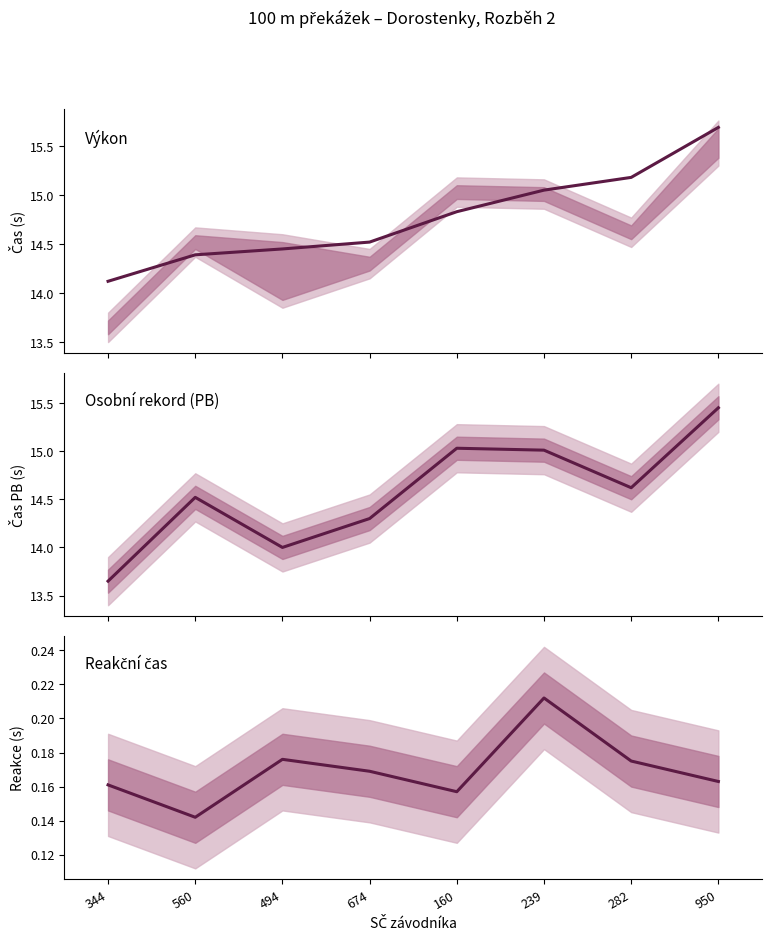

True or false: Reakce and PB intersect in this chart.

False